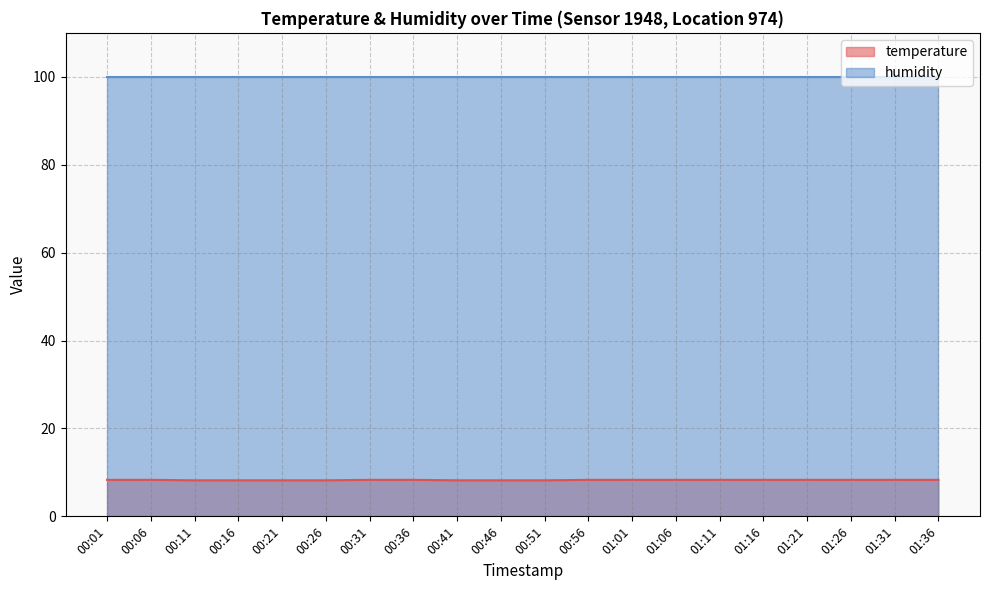

At which category does the chart reach its minimum across all series?

00:11